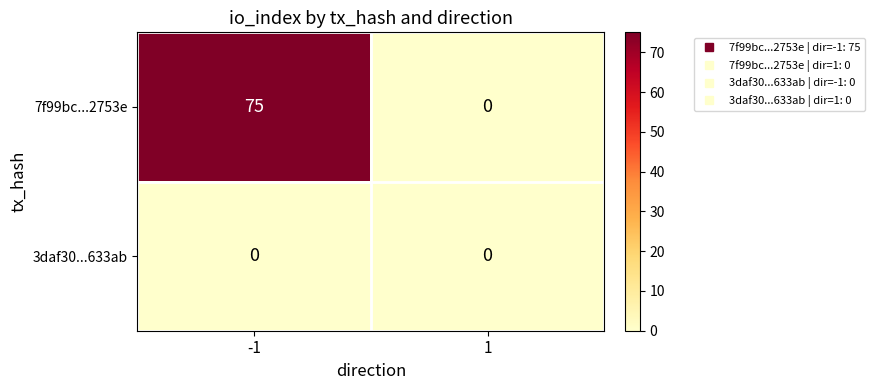

The 3daf30...633ab series shows 0 at 1. True or false?

True